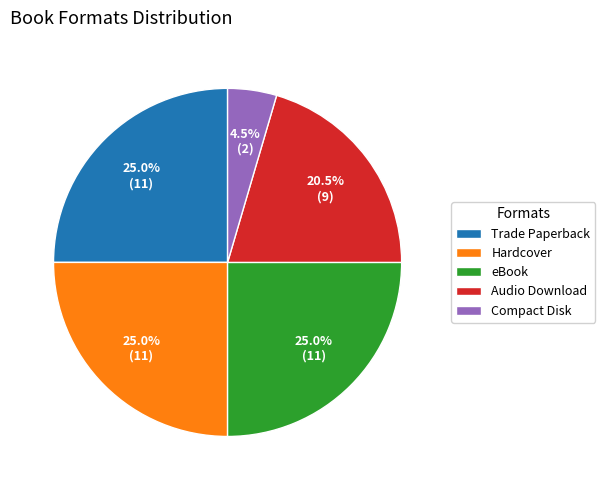

How many segments does this pie chart have?

5